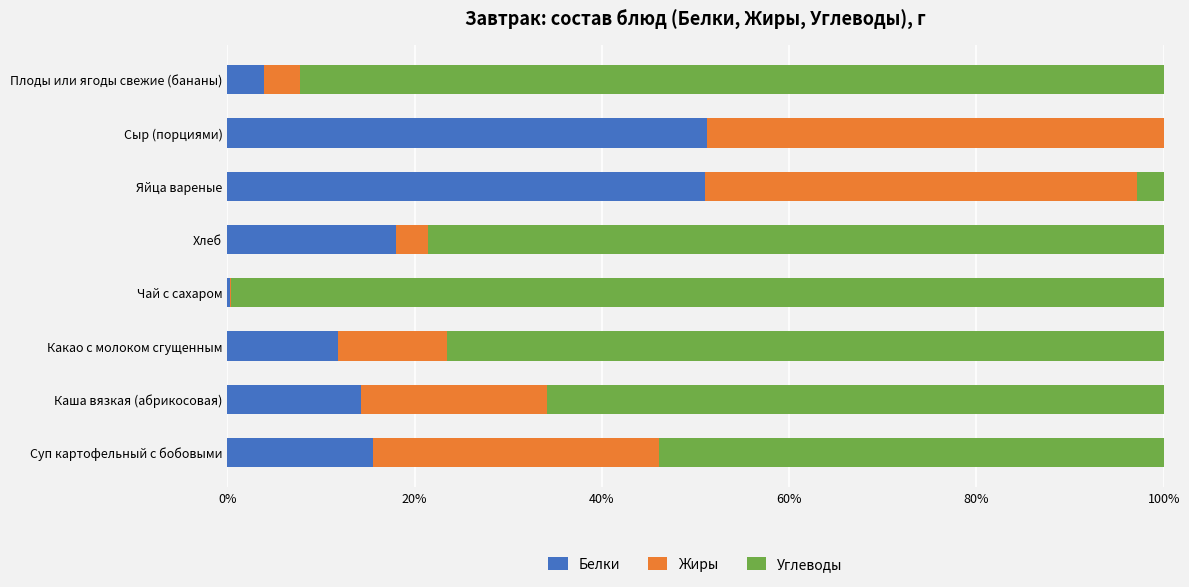

Is it true that Белки equals 32.5 at Яйца вареные?

False